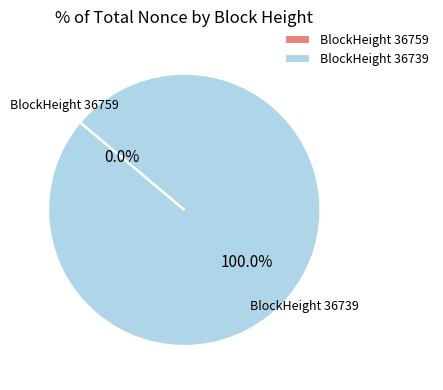

To the nearest percent, what percentage of the pie is 36739?

100%